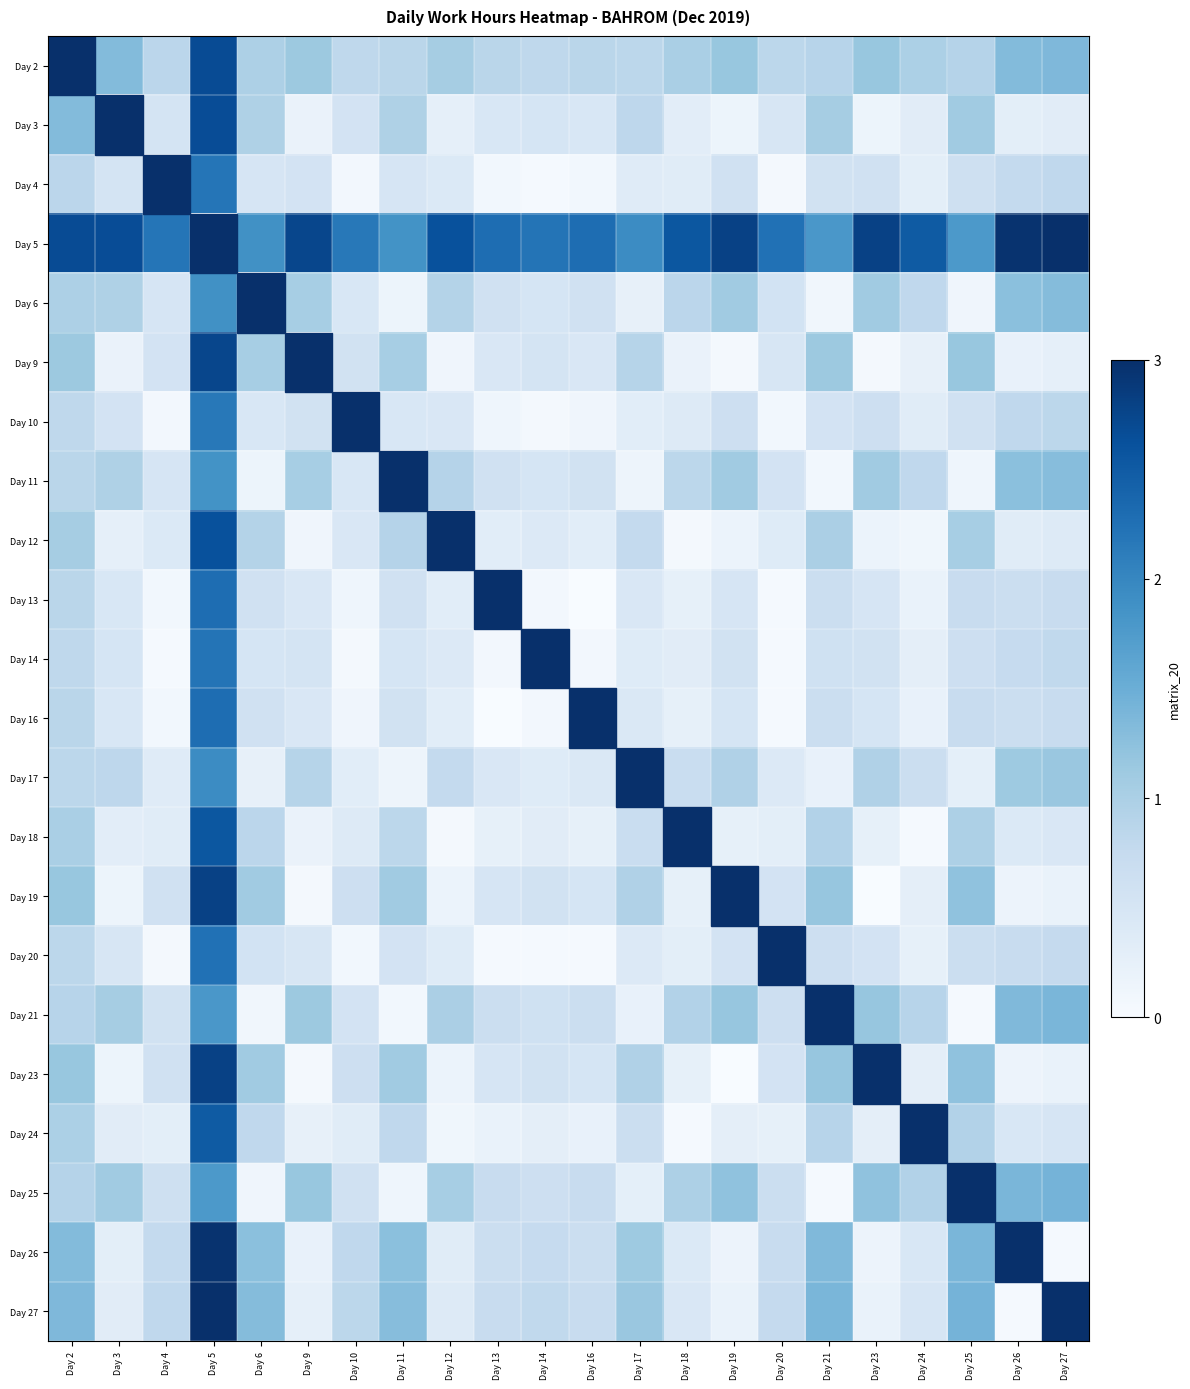

List the series in order of their peak value, highest first.

Day 5, Day 27, Day 26, Day 19, Day 23, Day 9, Day 2, Day 3, Day 12, Day 18, Day 24, Day 13, Day 16, Day 20, Day 14, Day 4, Day 10, Day 17, Day 6, Day 11, Day 21, Day 25